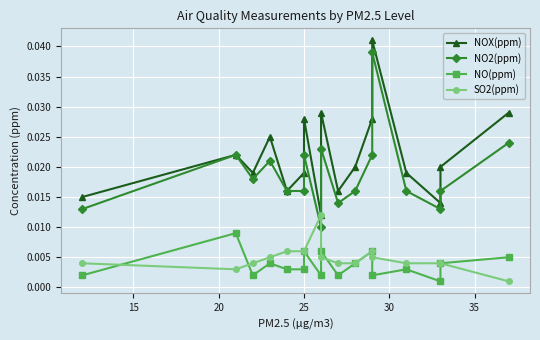

Is this an area chart (filled region under the line)?

No